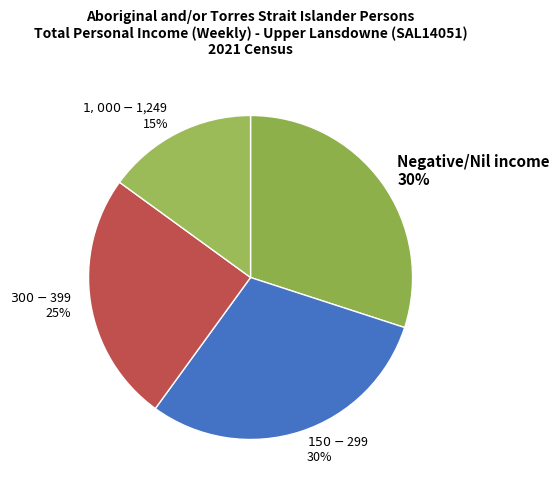

How many segments does this pie chart have?

4